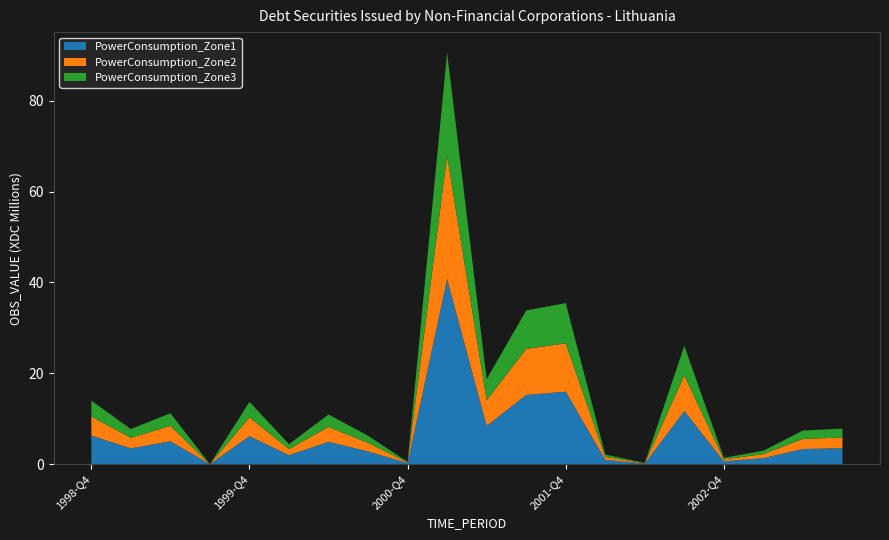

What is the maximum value for PowerConsumption_Zone1?

40.8